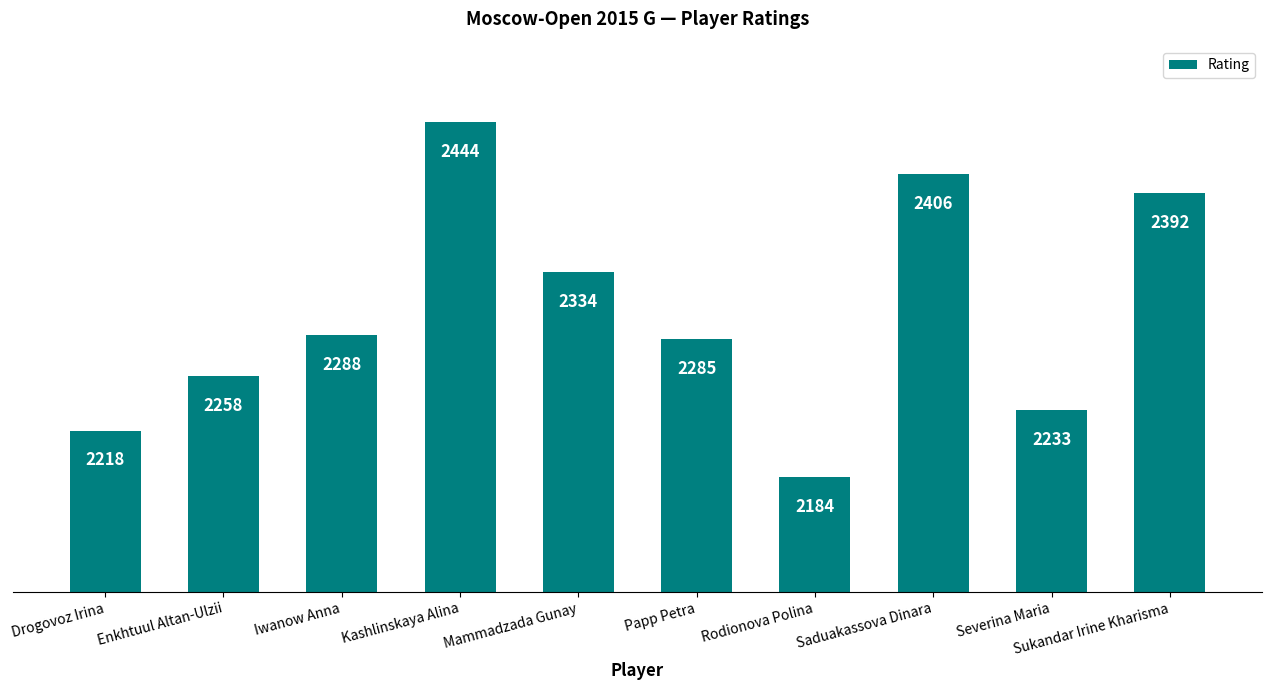

How many bars are there in total?

10